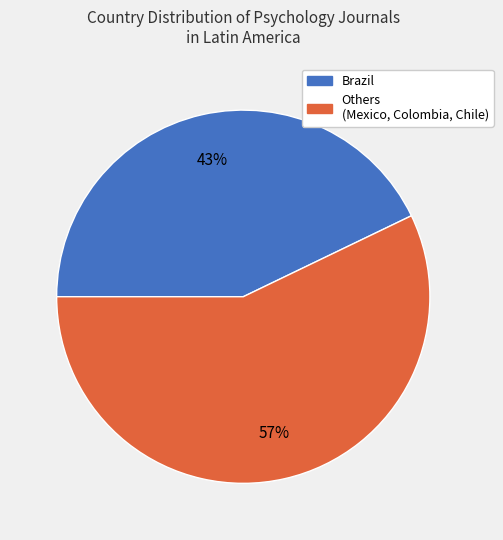

How many segments does this pie chart have?

2